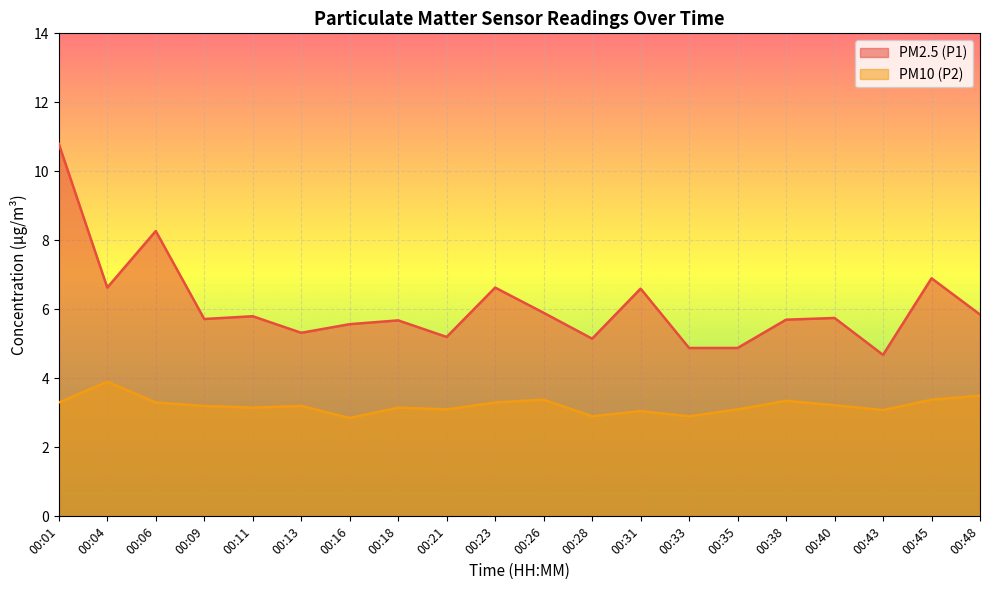

How many interior local peaks does the PM2.5 (P1) series have?

7